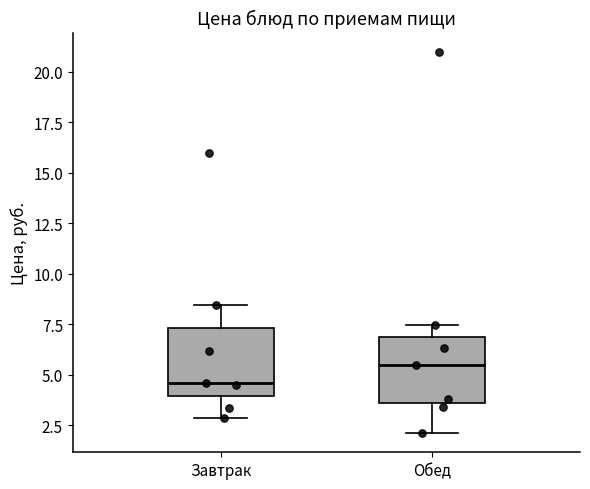

Reading left to right, read every box against the y-axis: the position of its median line, the range the box covers, and the ends of its whiskers. The values are not printed on the chart, so give them approximately, as read against the axis.

Завтрак: median 4.5, box 4.0 to 7.5, whiskers 3.0 to 8.5
Обед: median 5.5, box 3.5 to 7.0, whiskers 2.0 to 7.5